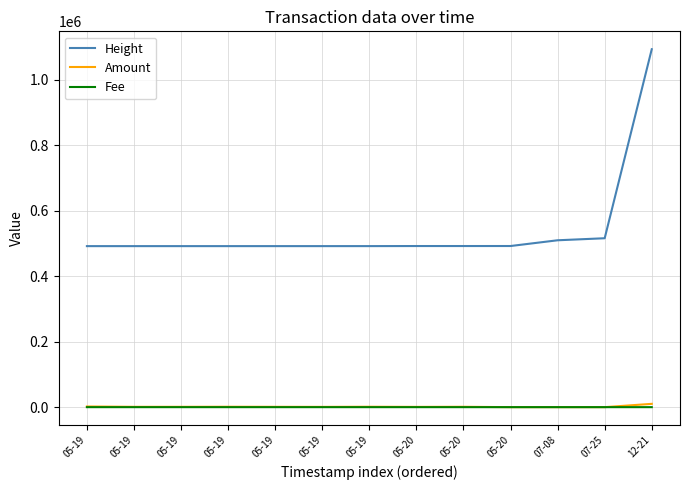

How many lines are shown in the chart?

3